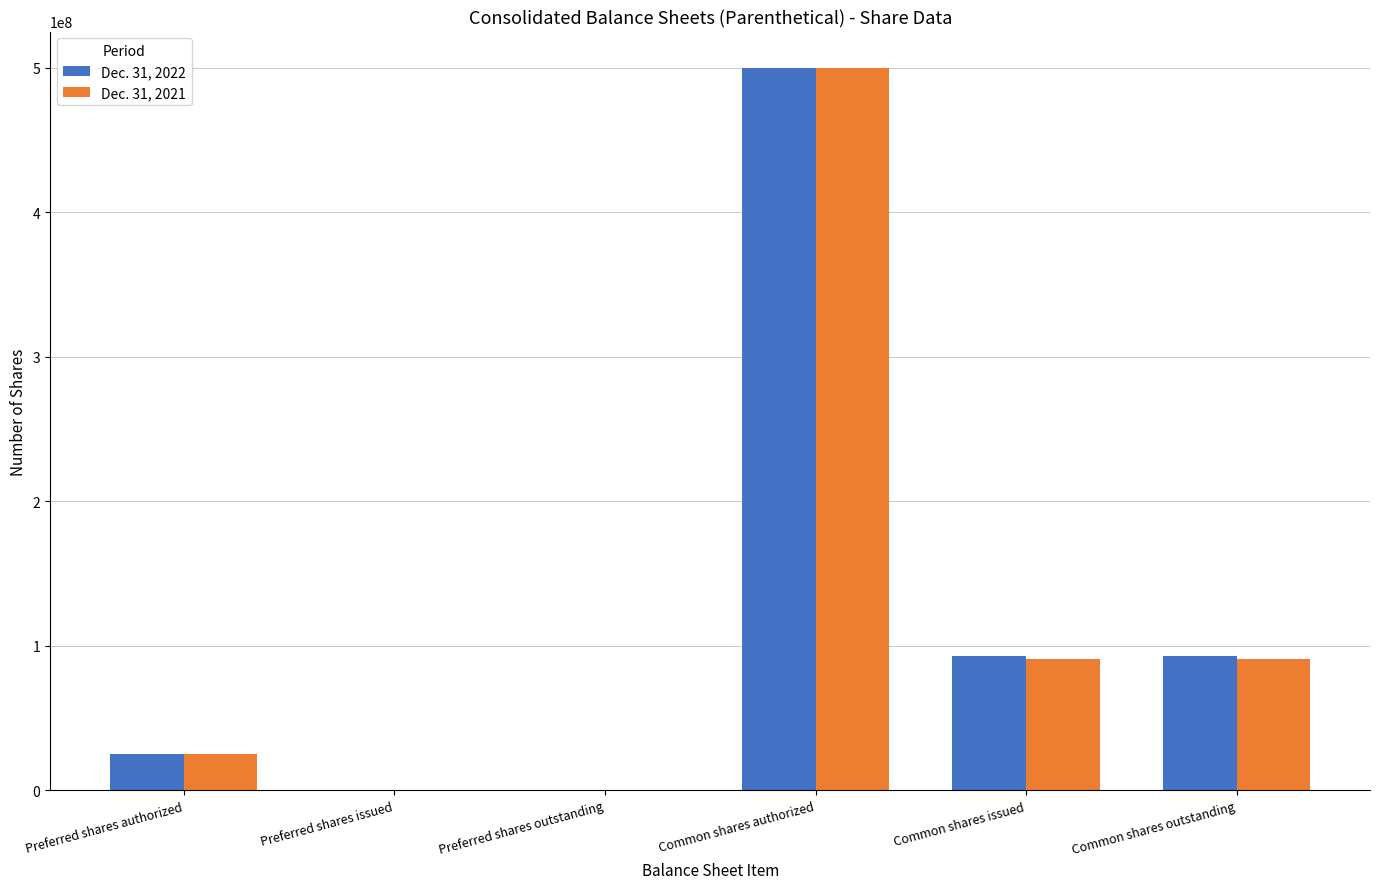

What is the maximum value shown in the chart?

500000000